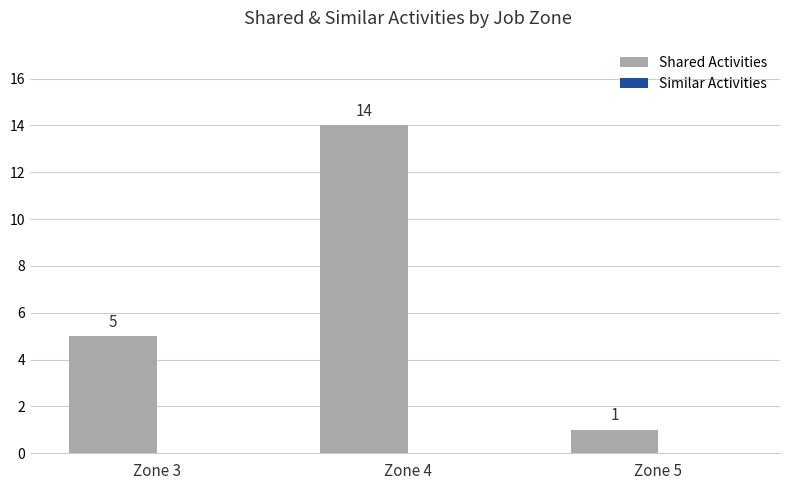

Reading left to right, list all the values displayed in this chart.

Zone 3=5	Zone 4=14	Zone 5=1